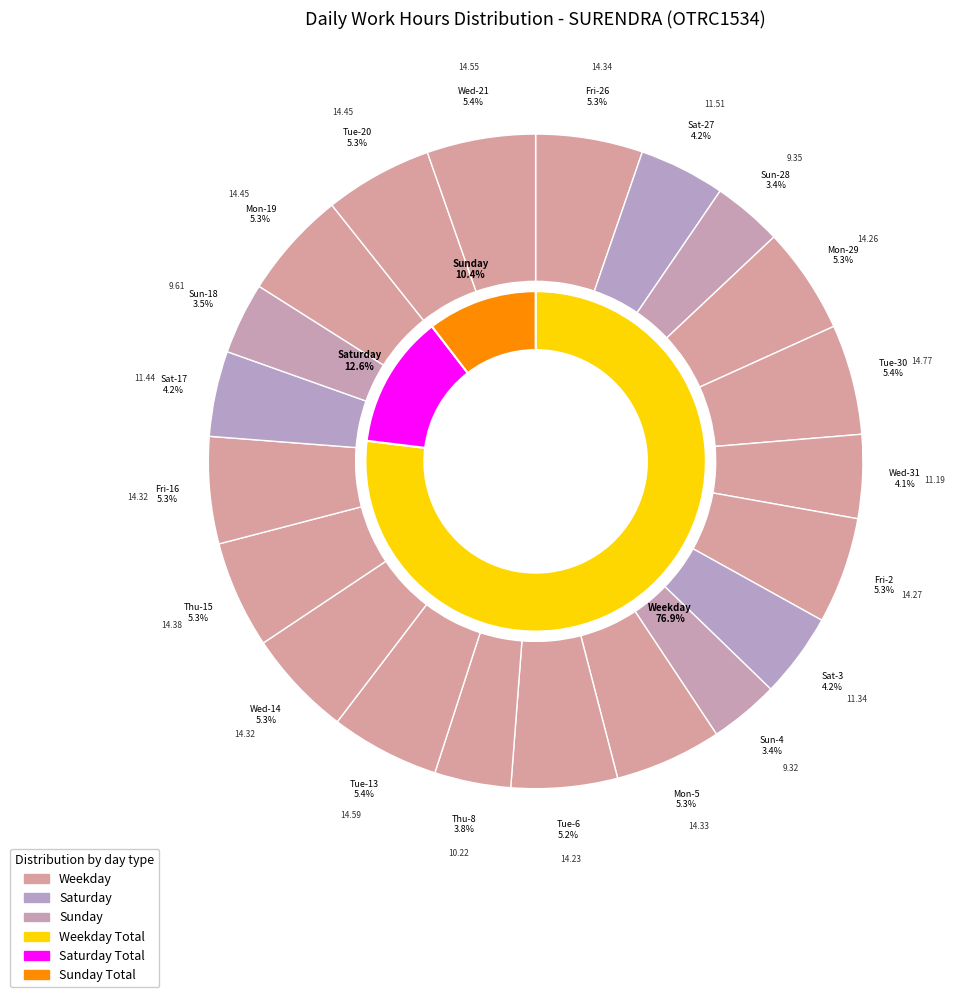

True or false: Tue-13 accounts for 18% of the total.

False